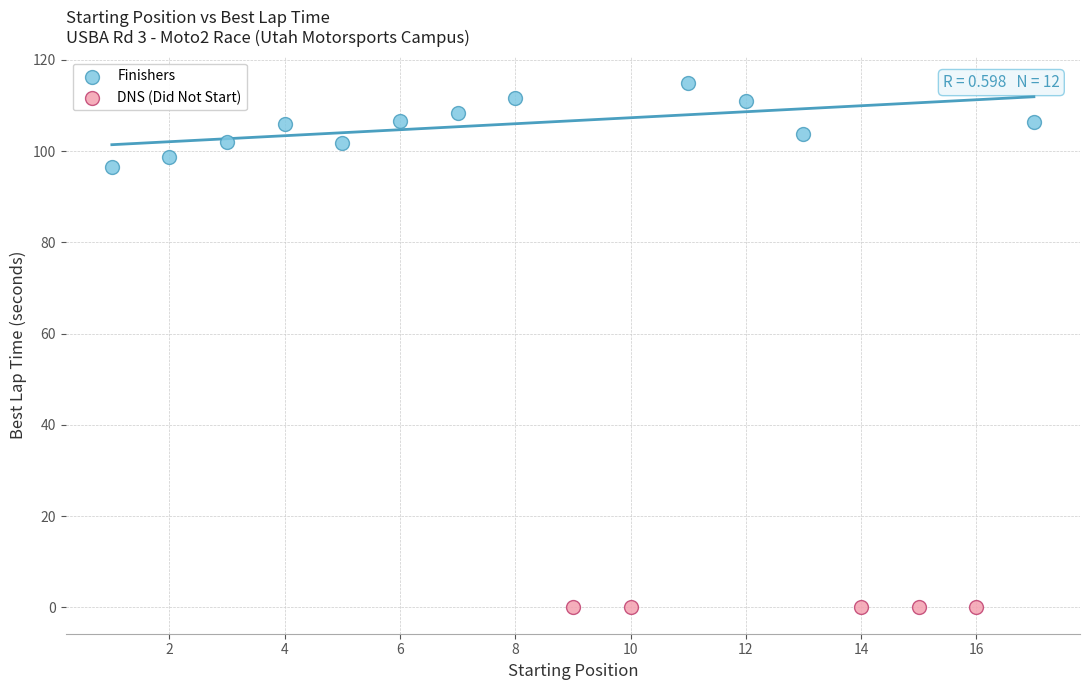

Which series contains the highest Y value?

Finishers